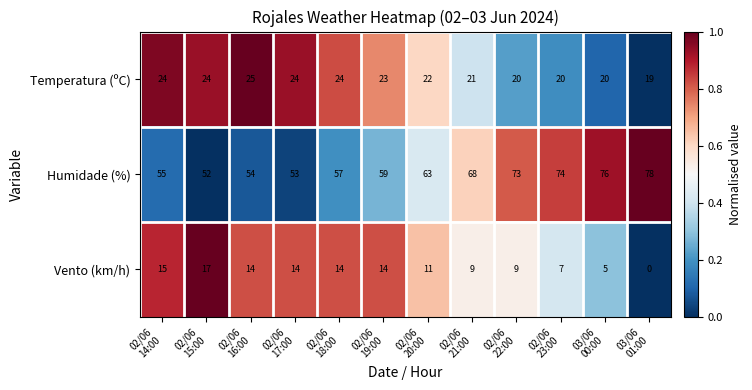

What is the average value of the Vento (km/h) series?

11